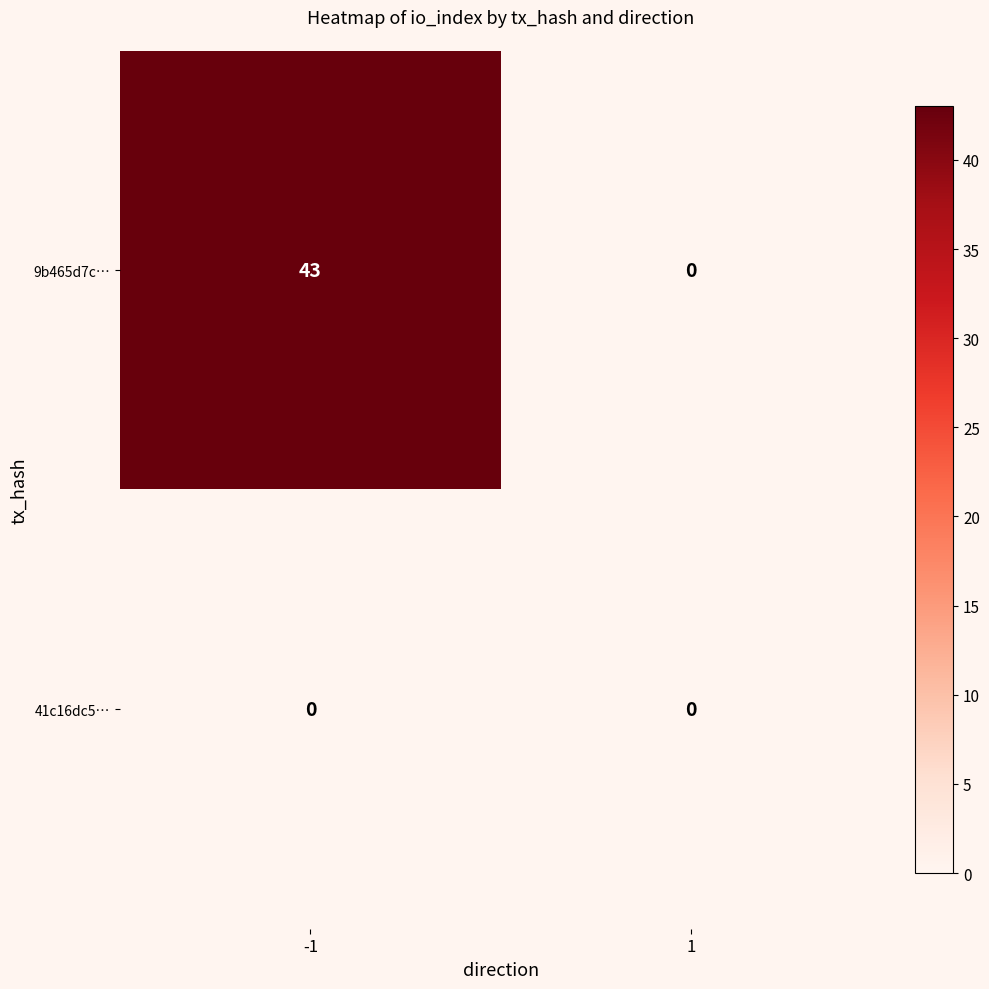

Rank the series at -1 from lowest to highest value.

41c16dc5…, 9b465d7c…